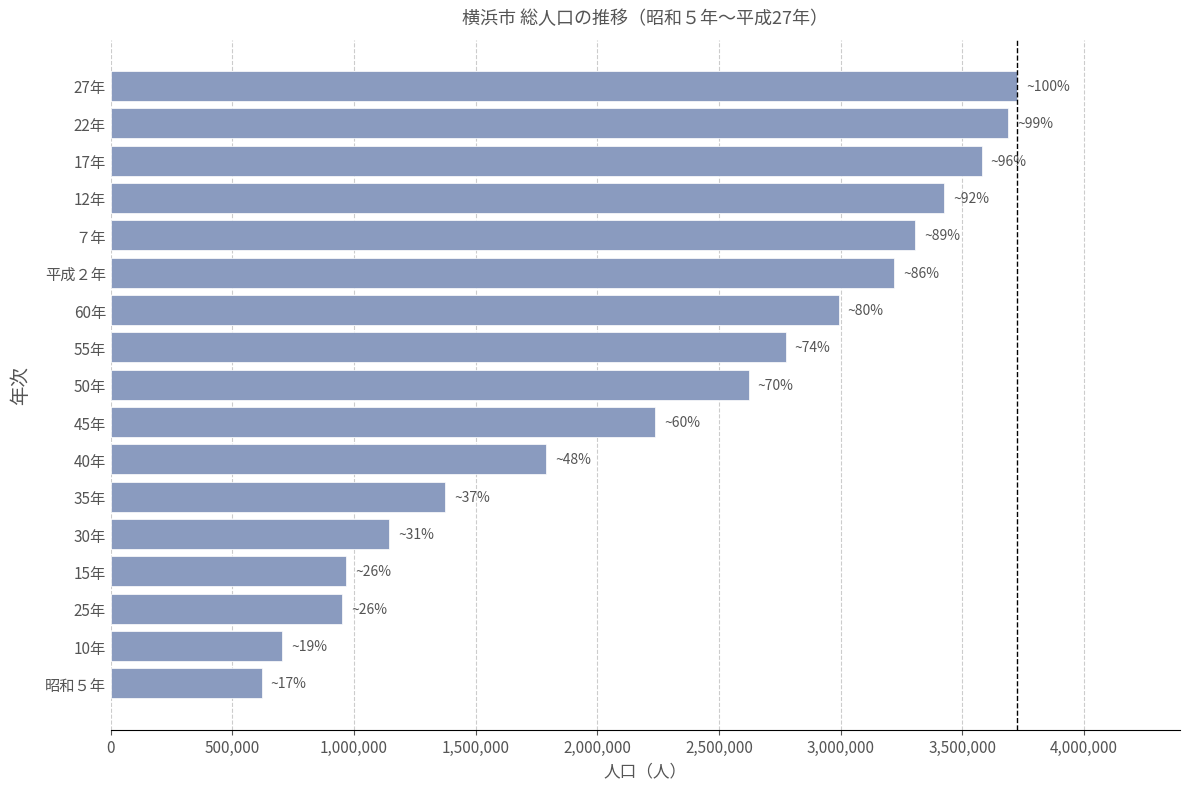

What is the label of the 6th bar from the top?

平成２年